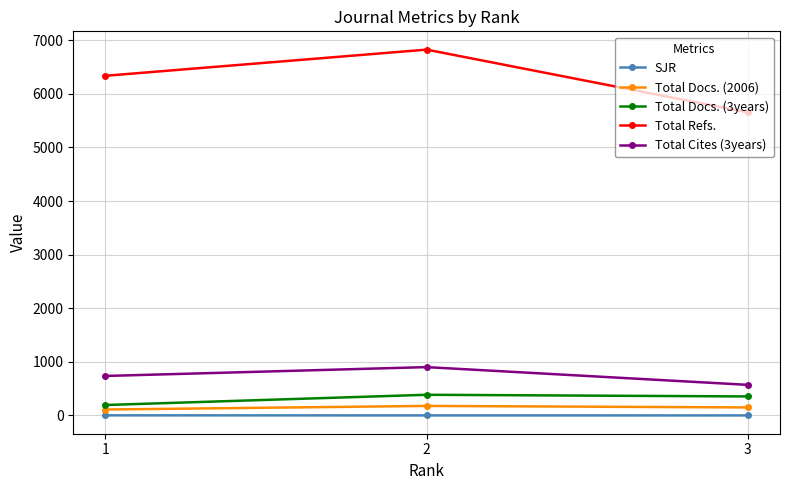

How many lines are shown in the chart?

5